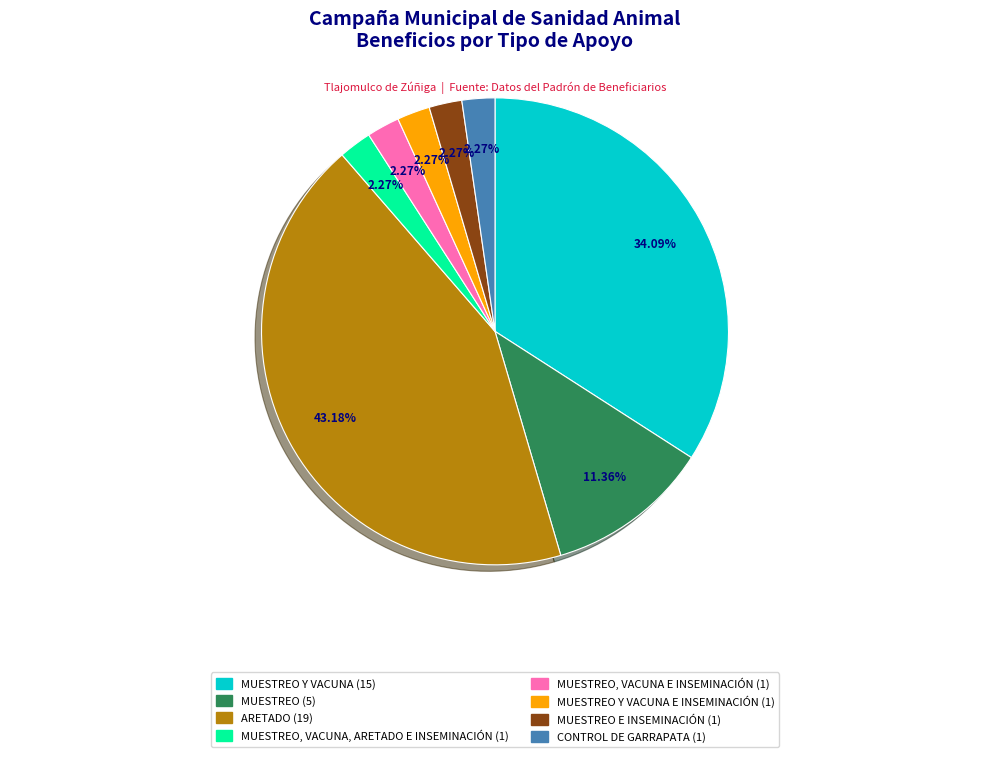

Between ARETADO (19) and MUESTREO (5), which is larger?

ARETADO (19)